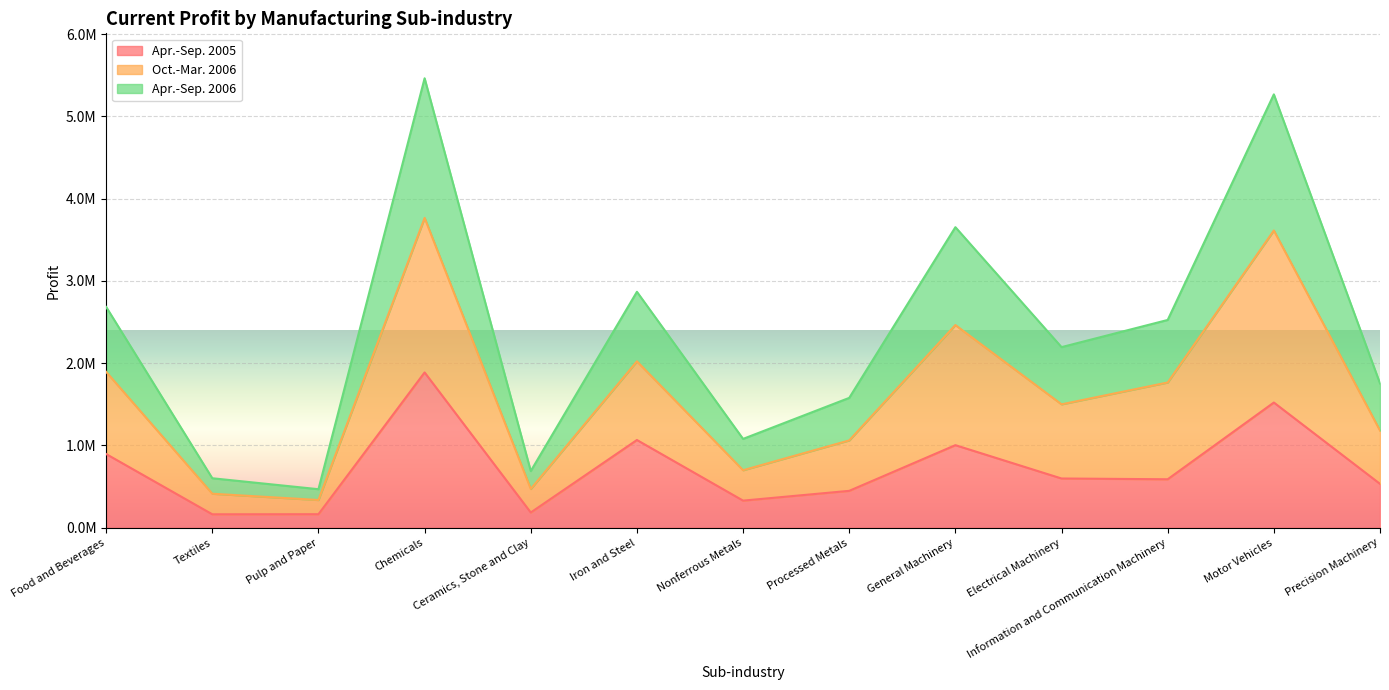

Does the chart display data point markers on the line(s)?

No